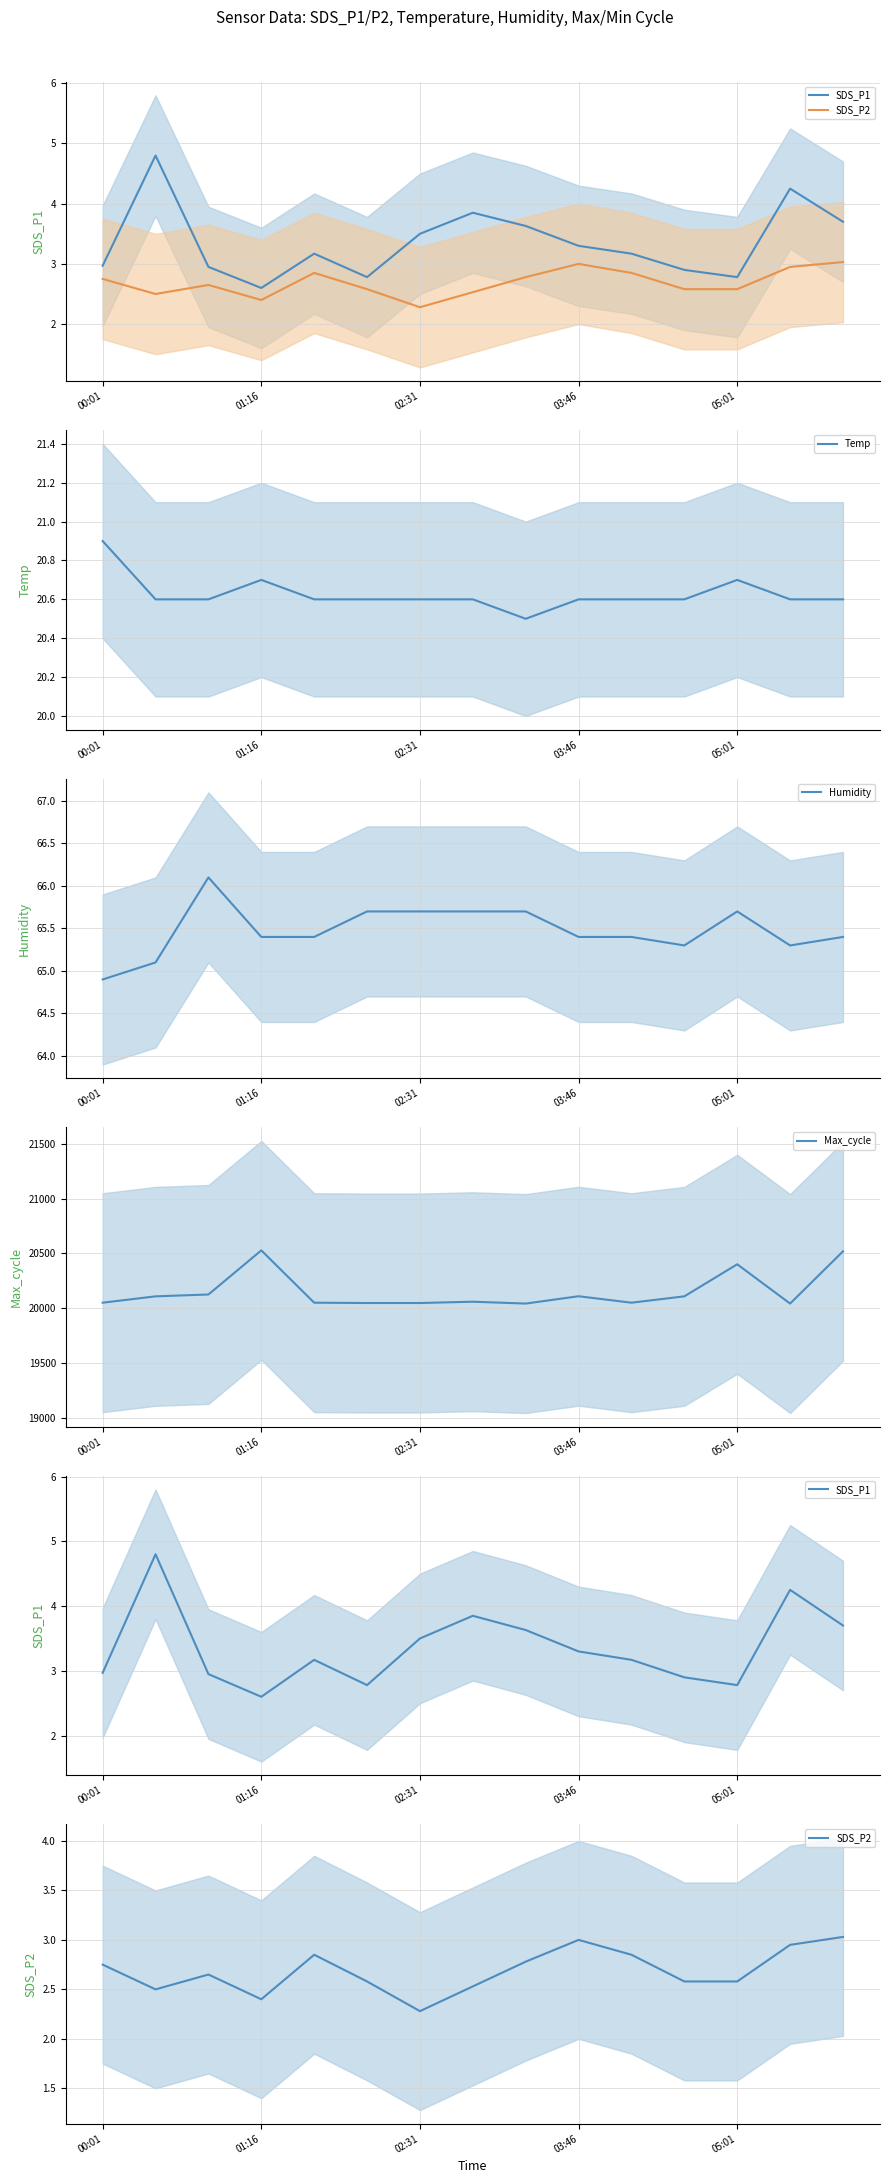

Is this an area chart (filled region under the line)?

No